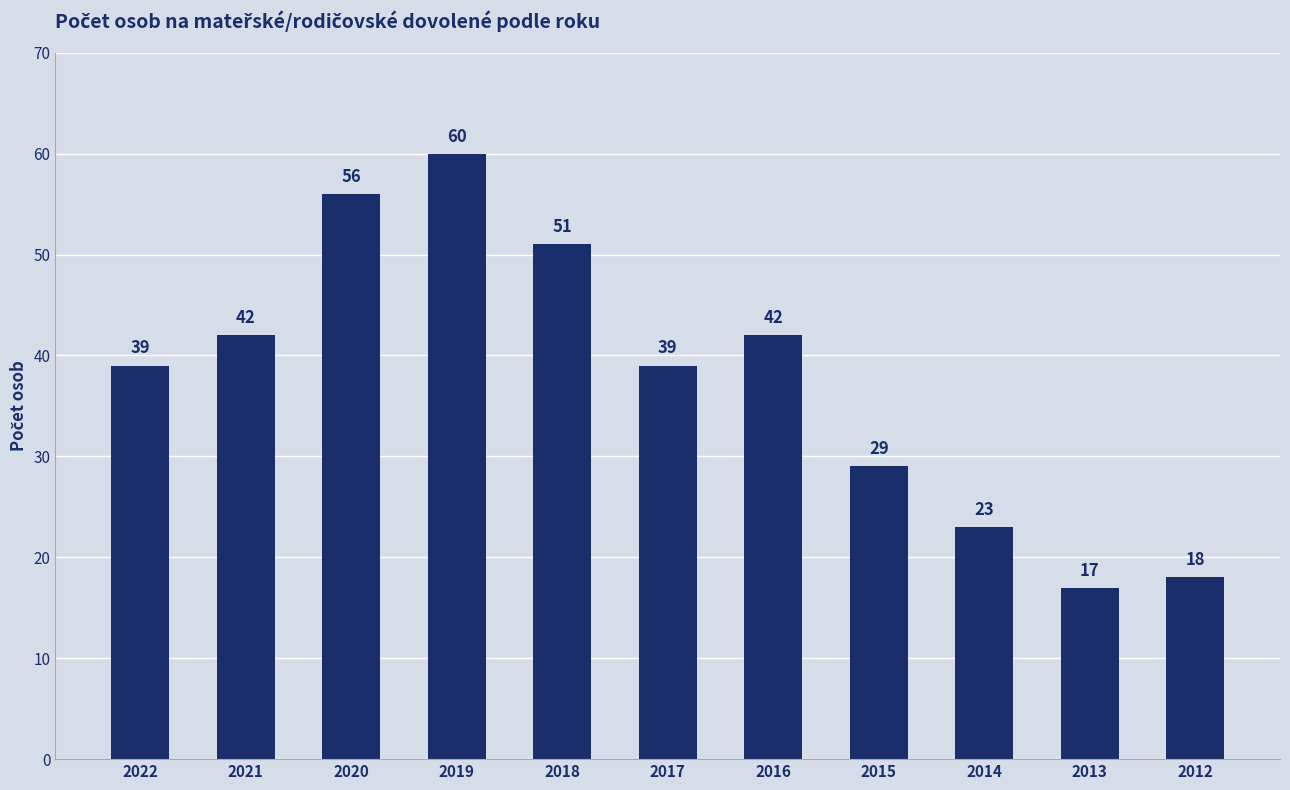

What is the value of the 4th bar from the left?

60